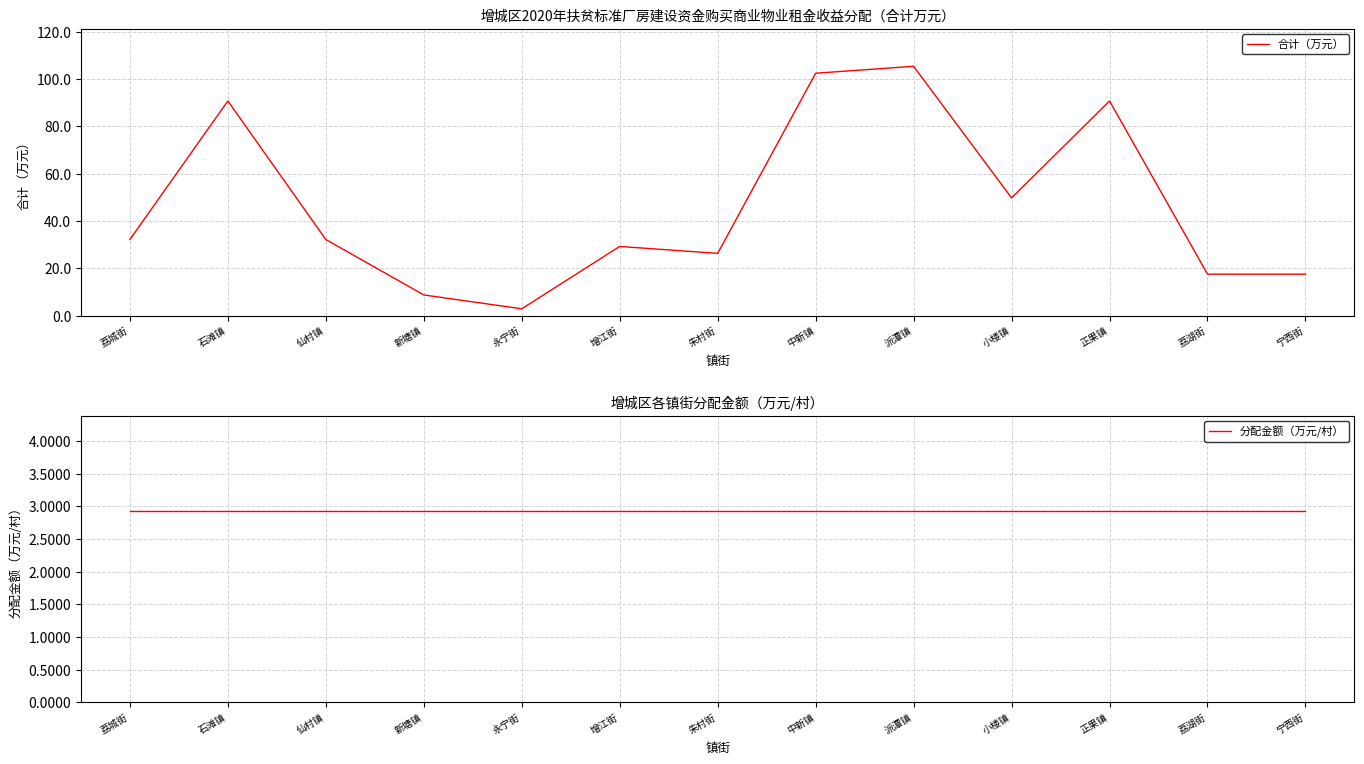

At which category is the sum across all series the highest?

派潭镇